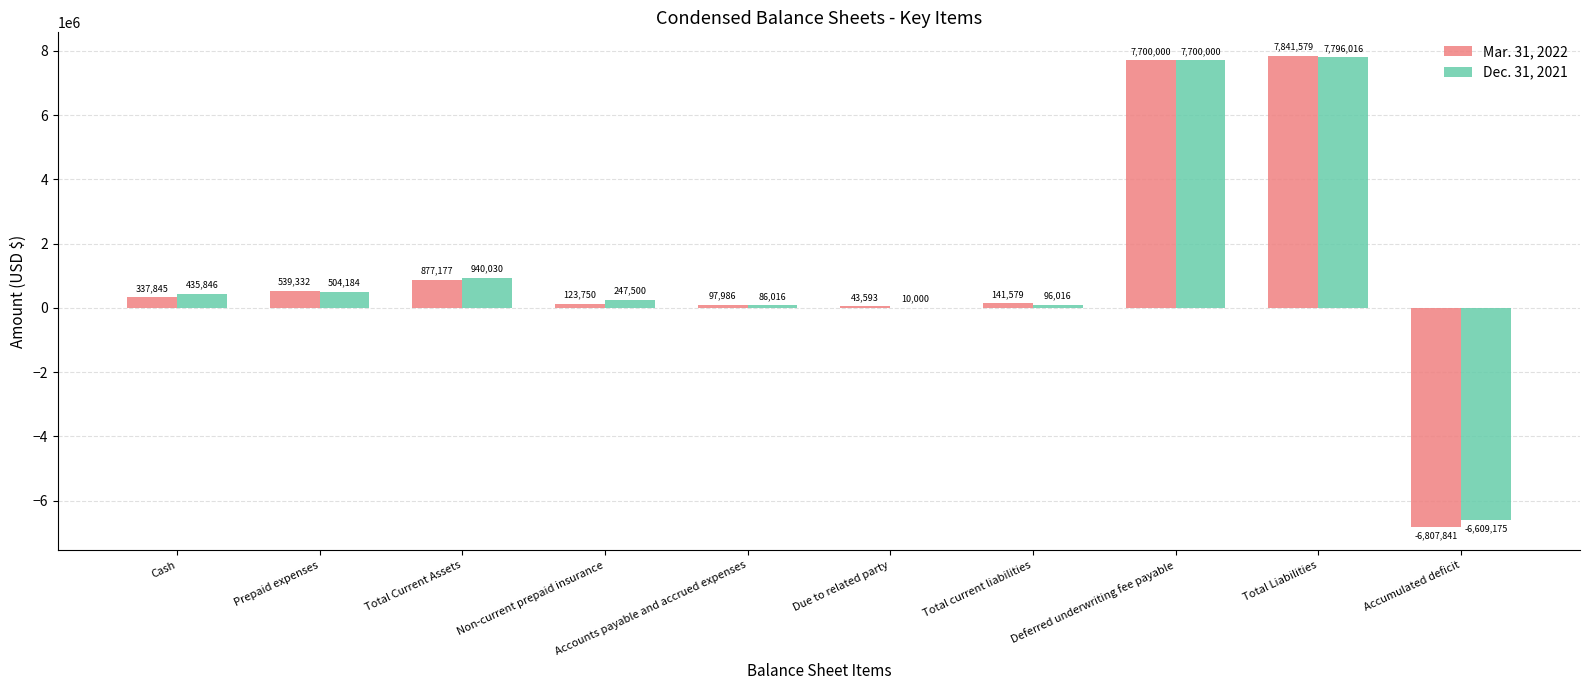

What is the maximum value shown in the chart?

7841579